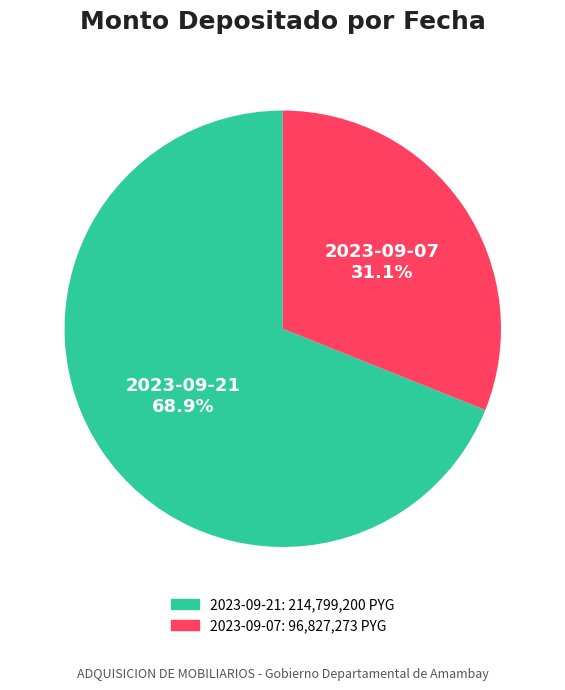

Rank the categories by value from lowest to highest.

2023-09-07, 2023-09-21